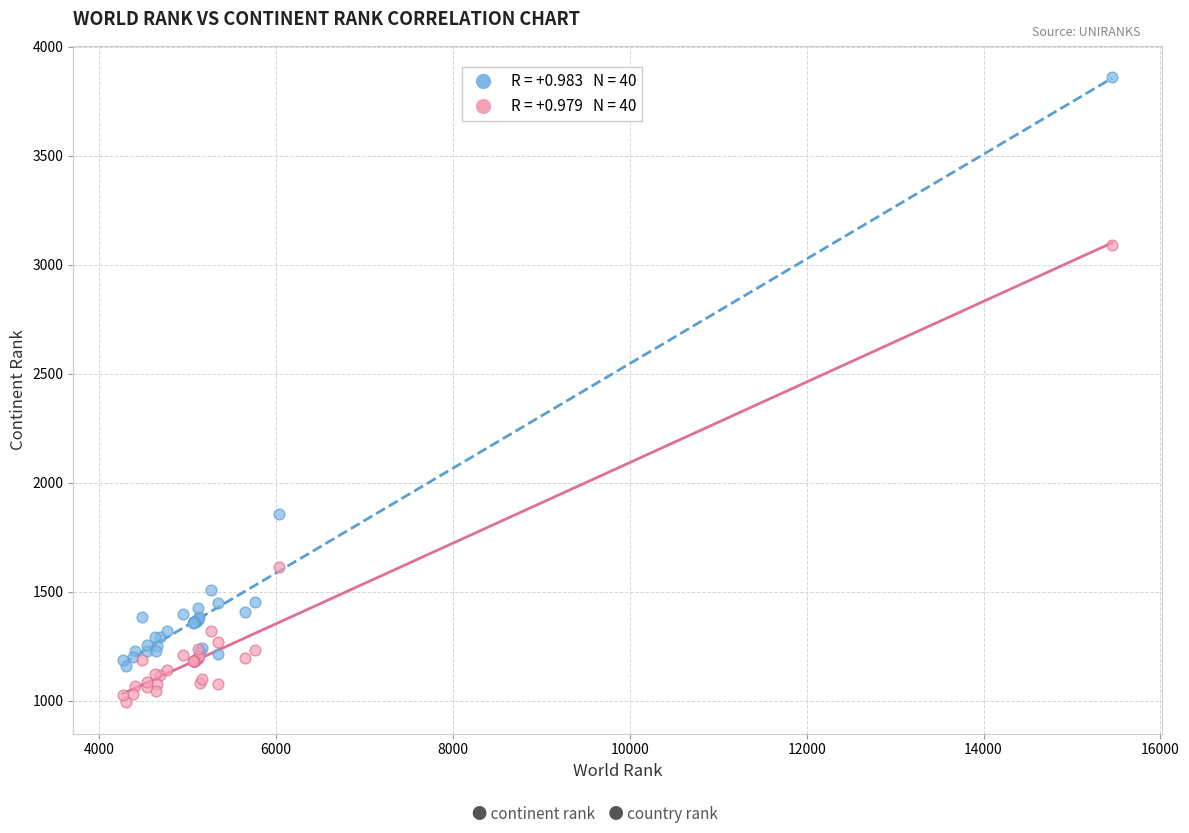

Across all series, what Y value is closest to 2426?

1855